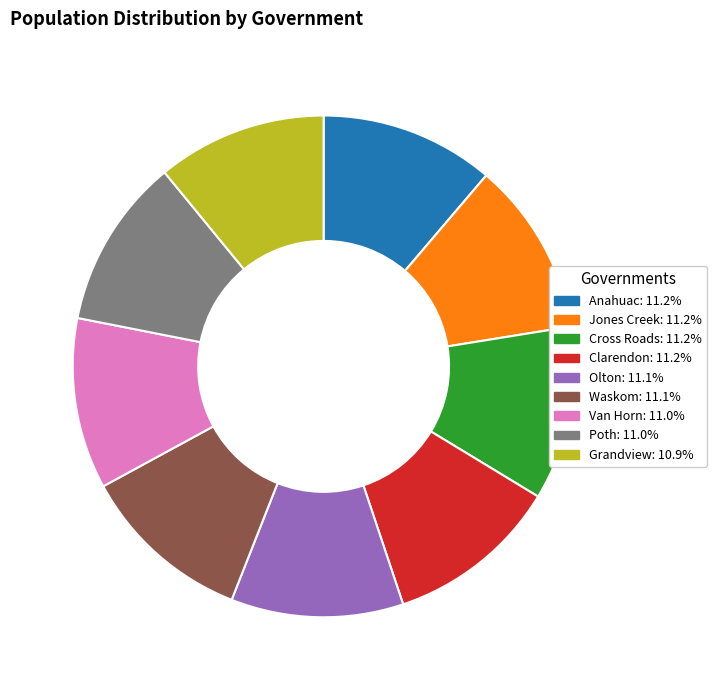

What is the ratio of the value at Clarendon to the value at Anahuac?

1.0